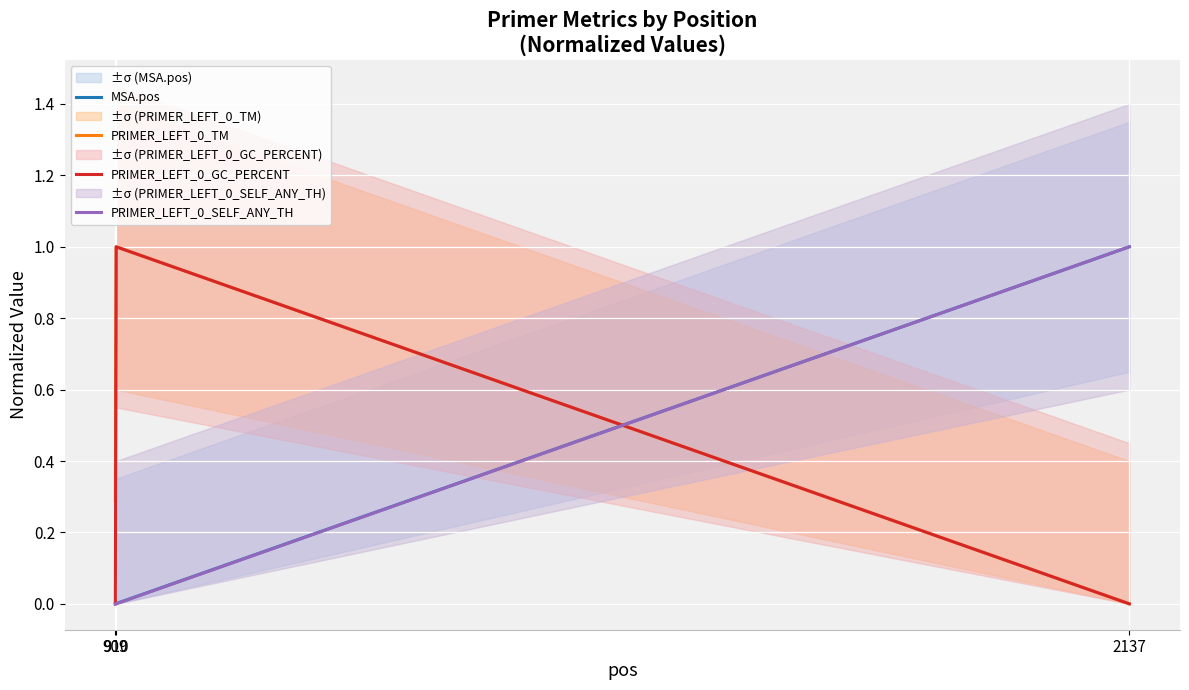

What is the value of the PRIMER_LEFT_0_SELF_ANY_TH point at the 3rd from the left?

1.0